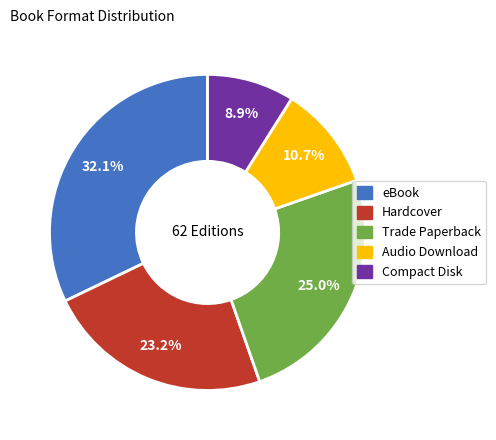

To the nearest percent, what is the difference between the largest and smallest slice percentages?

23%